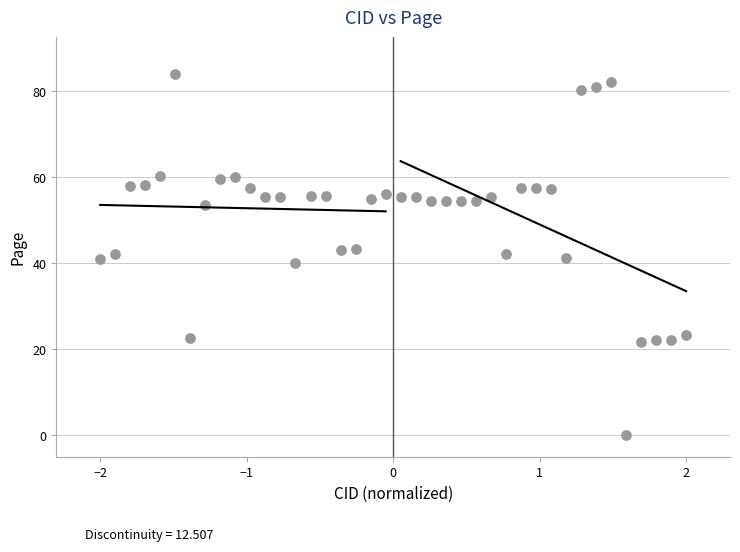

What is the range of X values (max minus min)?

4.0